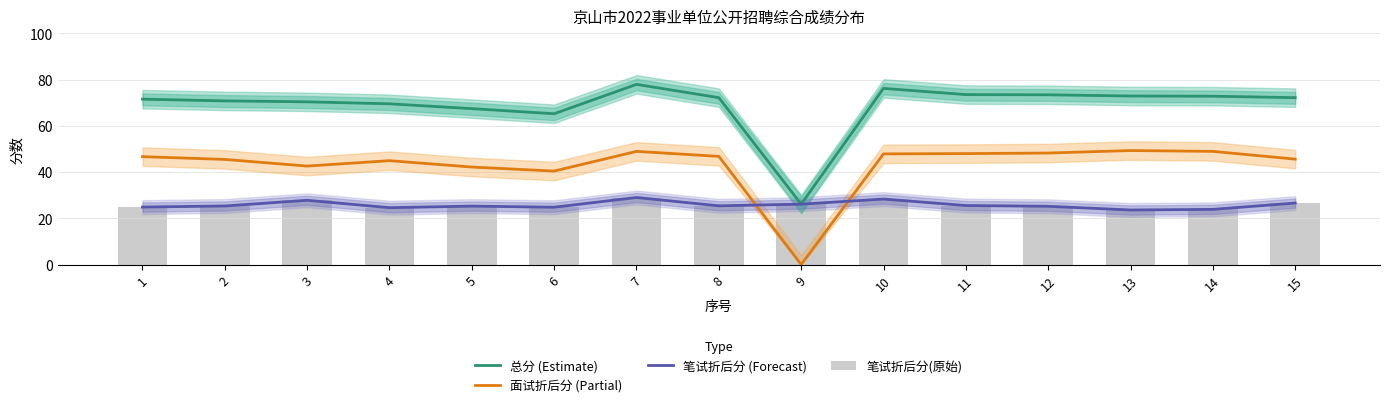

Reading right to left, transcribe all the data shown in this chart.

总分 (Estimate): 72.2	72.8	72.9	73.4	73.5	76.2	26.1	72.2	78.0	65.2	67.5	69.5	70.4	70.8	71.5
面试折后分 (Partial): 45.6	49.0	49.3	48.2	48.0	47.9	0.0	46.8	49.0	40.4	42.2	44.9	42.6	45.5	46.7
笔试折后分 (Forecast): 26.6	23.9	23.6	25.2	25.5	28.3	26.1	25.4	29.0	24.8	25.3	24.6	27.8	25.3	24.9
笔试折后分(原始): 26.6	23.9	23.6	25.2	25.5	28.3	26.1	25.4	29.0	24.8	25.3	24.6	27.8	25.3	24.9